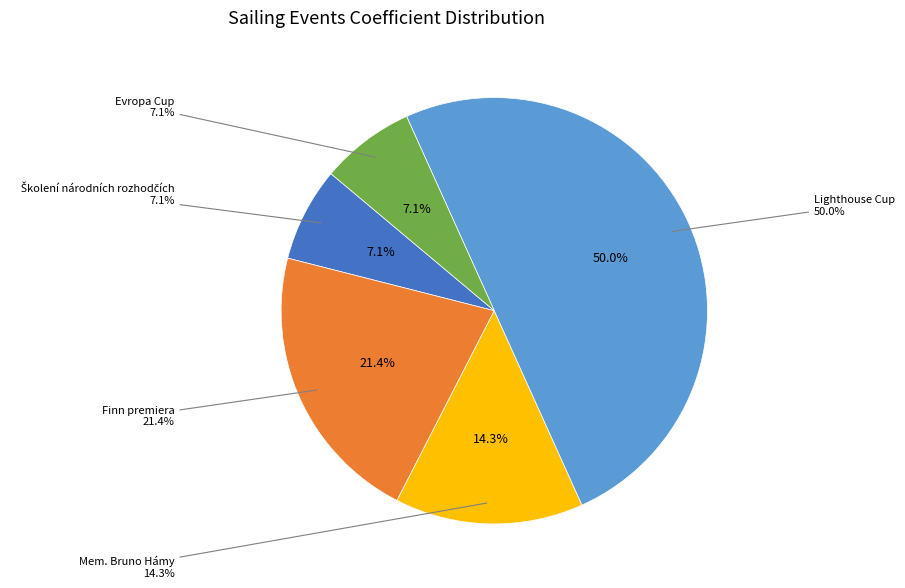

Which category has the smallest portion of the pie?

Školení národních rozhodčích